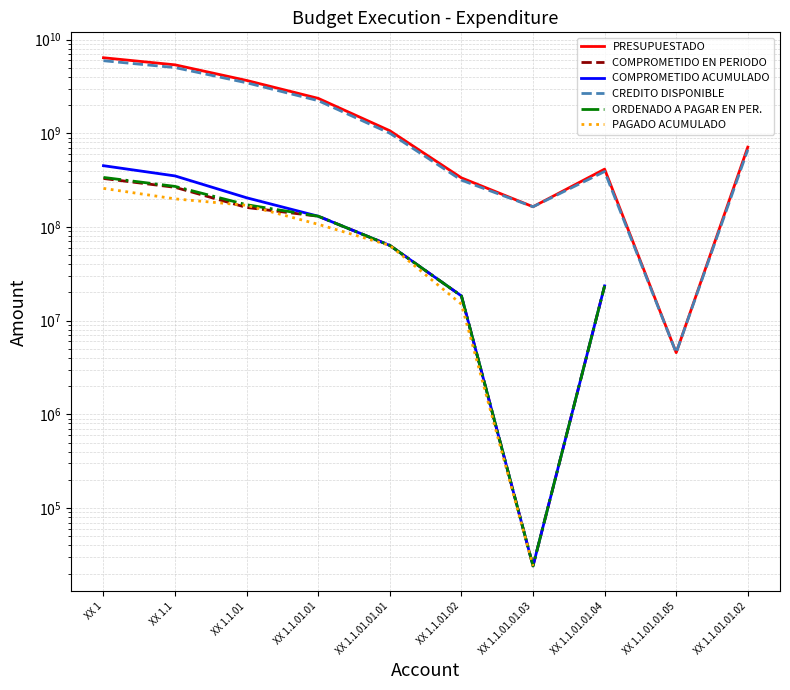

Is it true that PRESUPUESTADO equals 4550000.0 at XX 1.1.01.01.05?

True